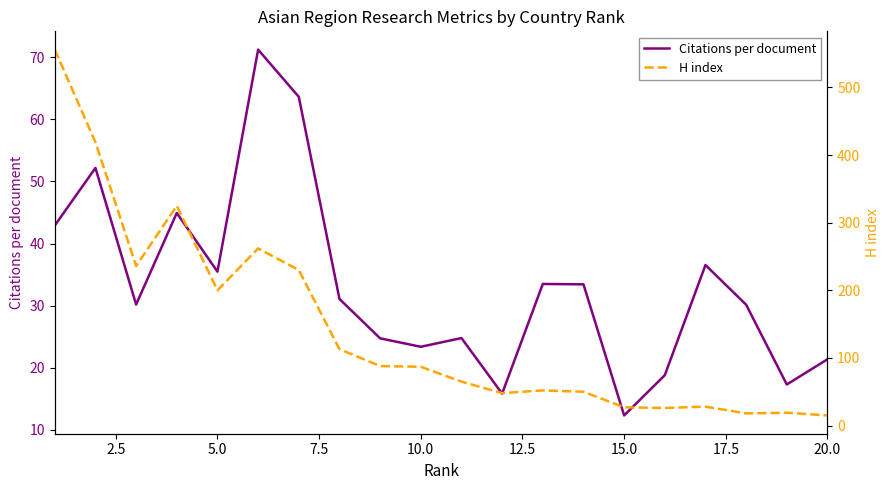

The value of Citations per document at 10.0 is 23.4. True or false?

True